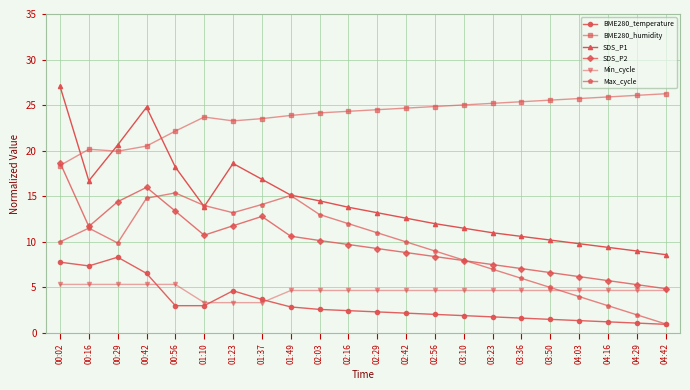

True or false: BME280_temperature and SDS_P2 cross at least once.

False